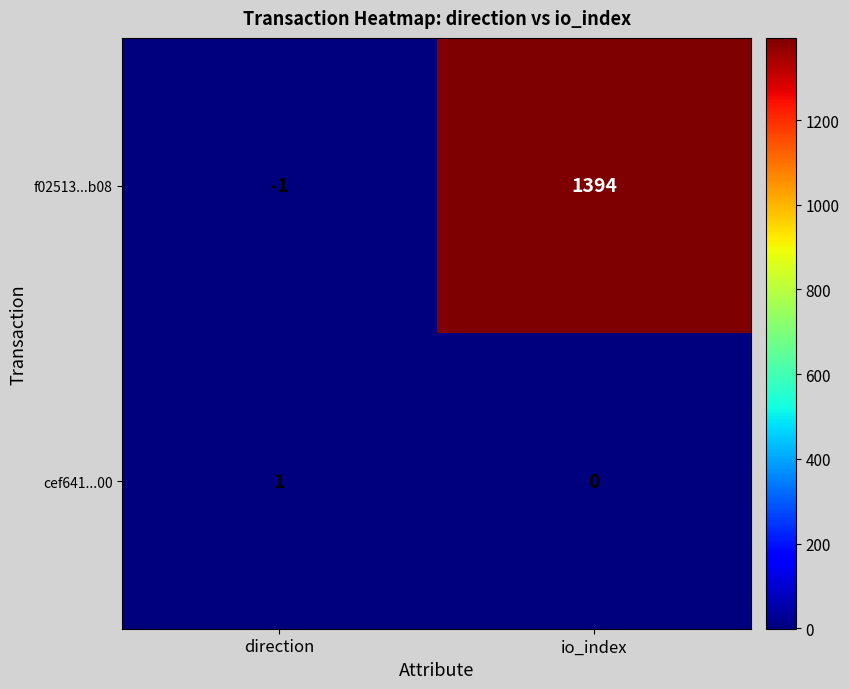

What is the greatest value displayed?

1394